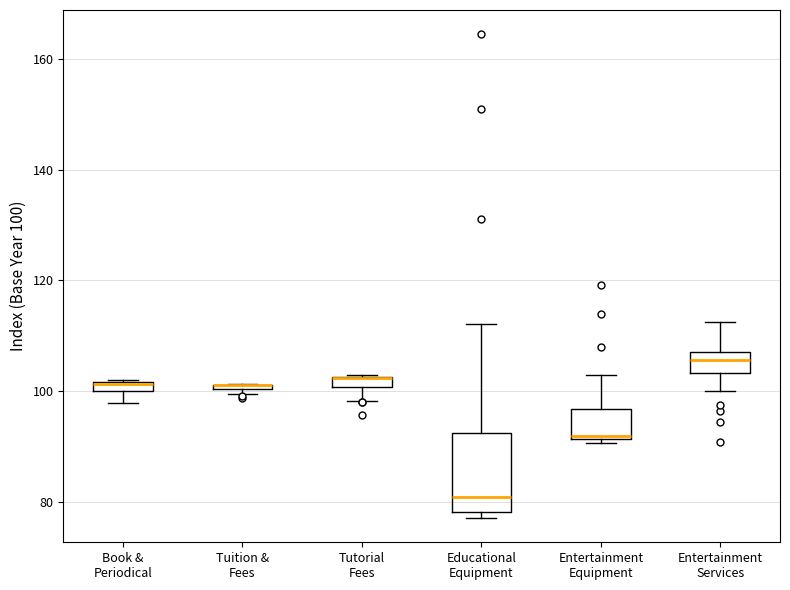

Comparing the boxes themselves (not the whiskers), which one is the tallest?

Educational Equipment